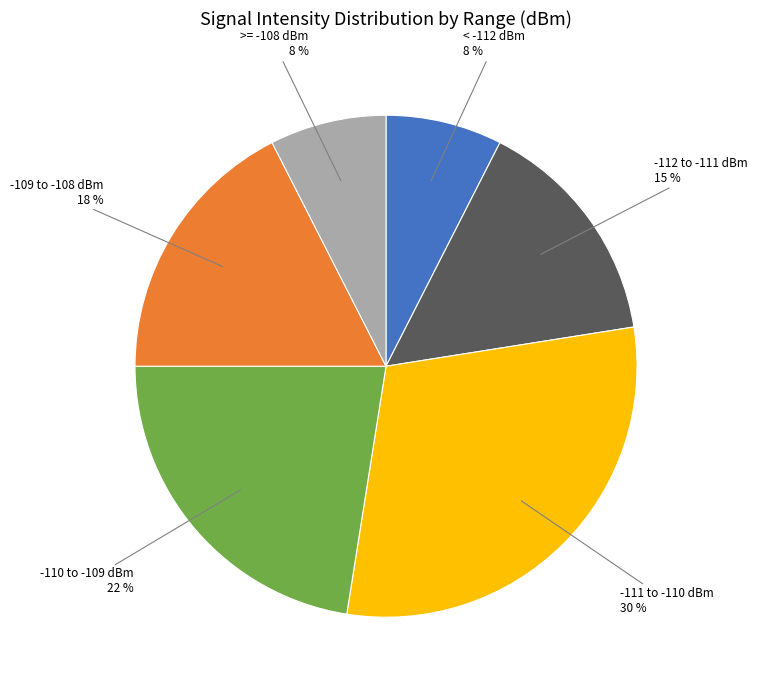

Count the number of slices in the pie.

6